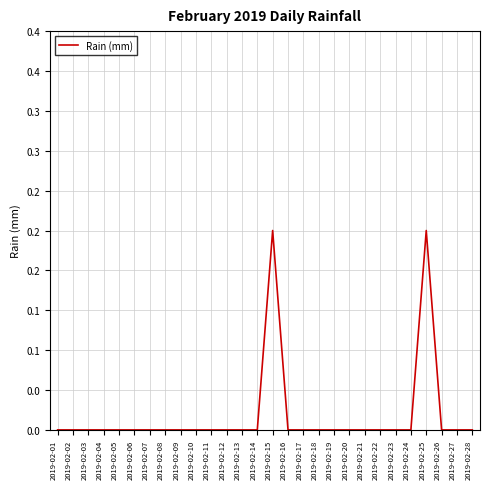

Does the chart have visible grid lines?

Yes